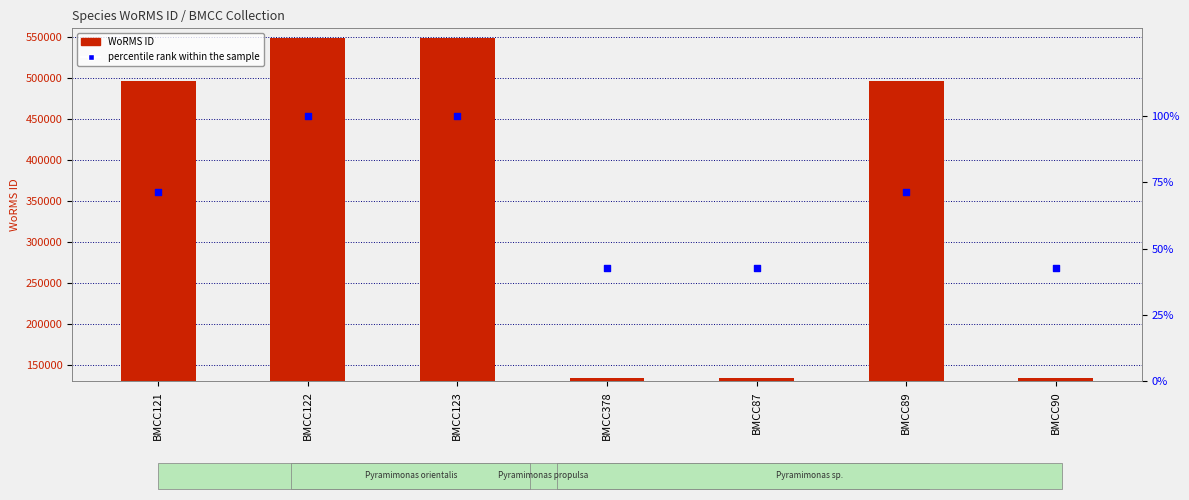

Which series contains the highest Y value?

WoRMS ID